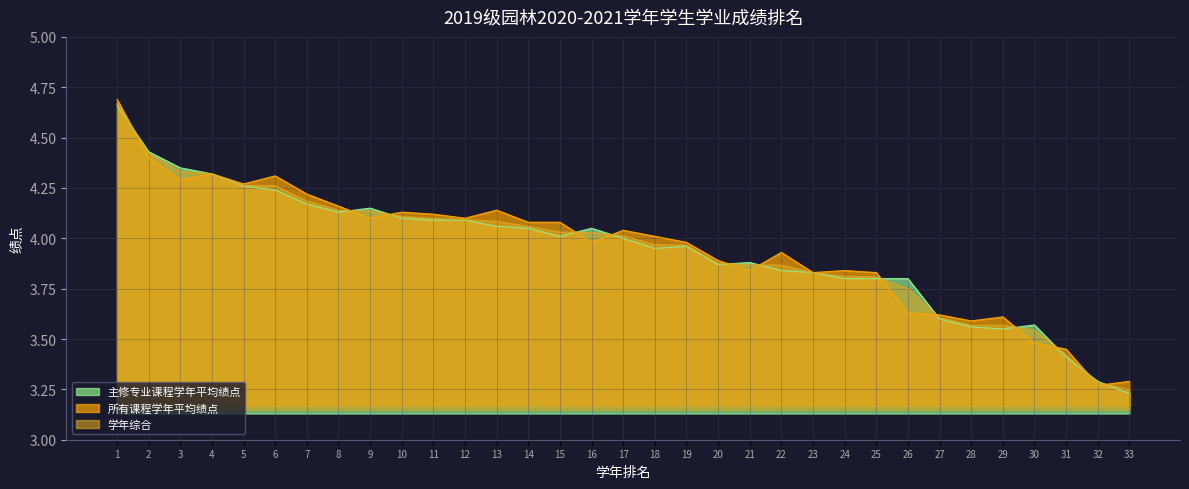

Rank the series at 23 from lowest to highest value.

主修专业课程学年平均绩点, 所有课程学年平均绩点, 学年综合